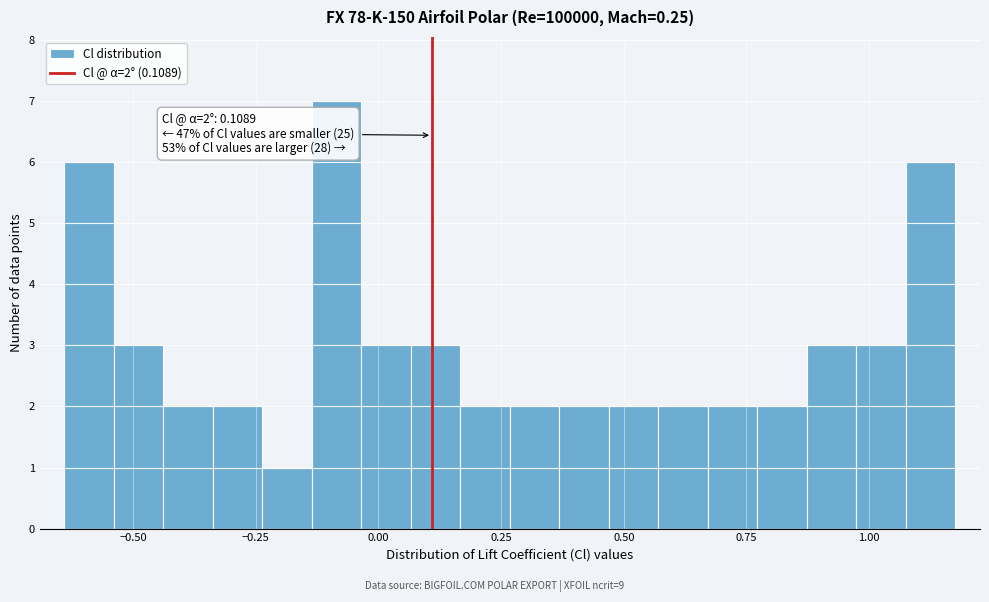

Read against the x-axis, roughly where is the centre of the tallest bar?

-0.10